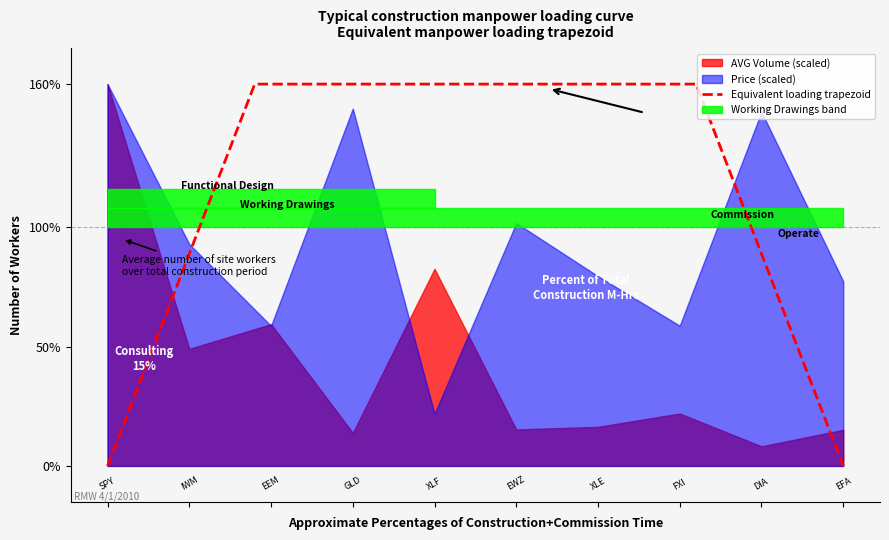

True or false: the data has more than 1 interior local peaks.

False